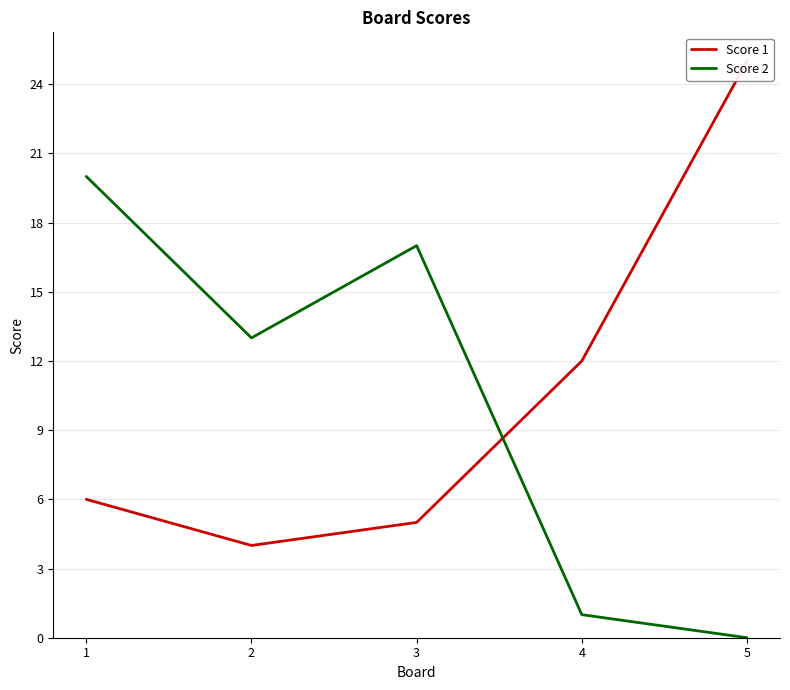

Between 2 and 5, which is larger?

5